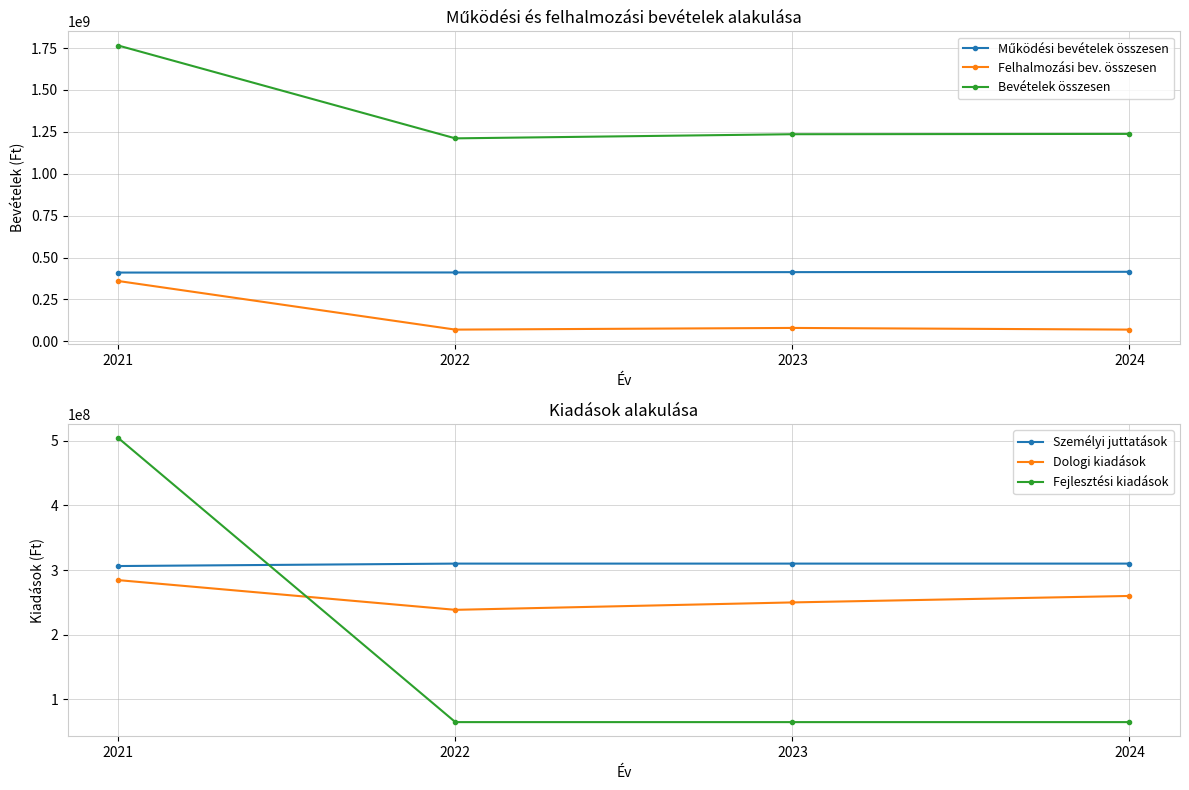

At which category does the chart reach its peak across all series?

2021